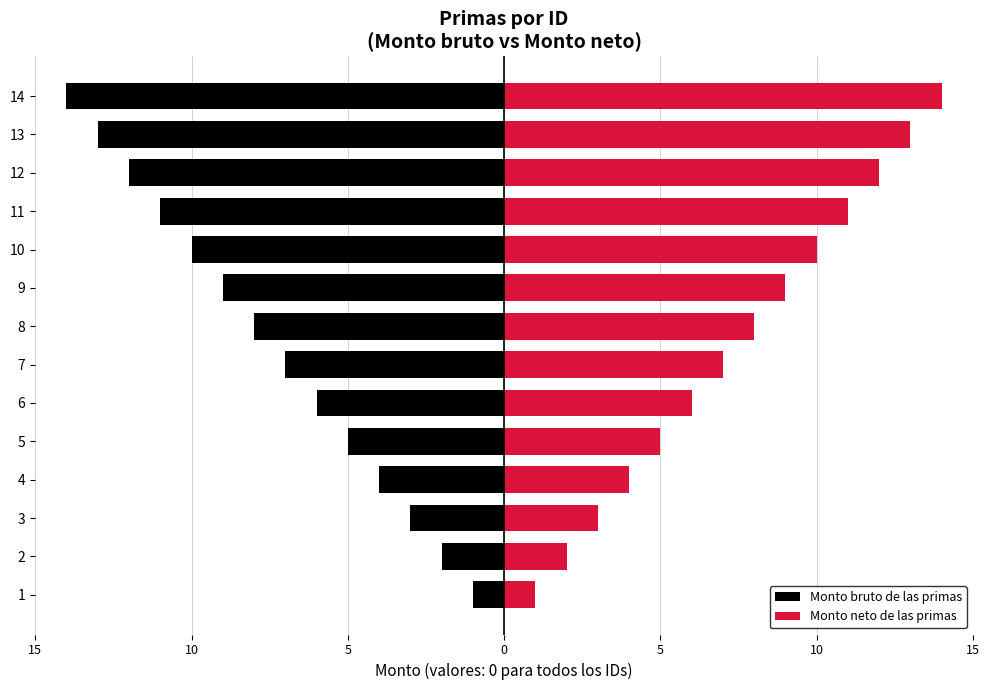

Does the chart contain stacked bars?

No